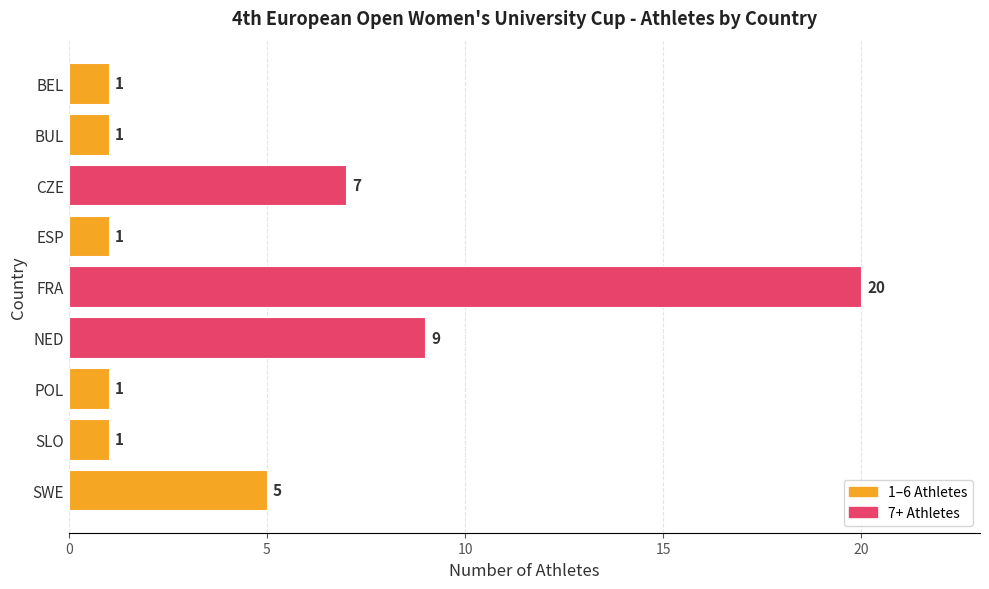

What is the value of the 8th bar from the top?

1